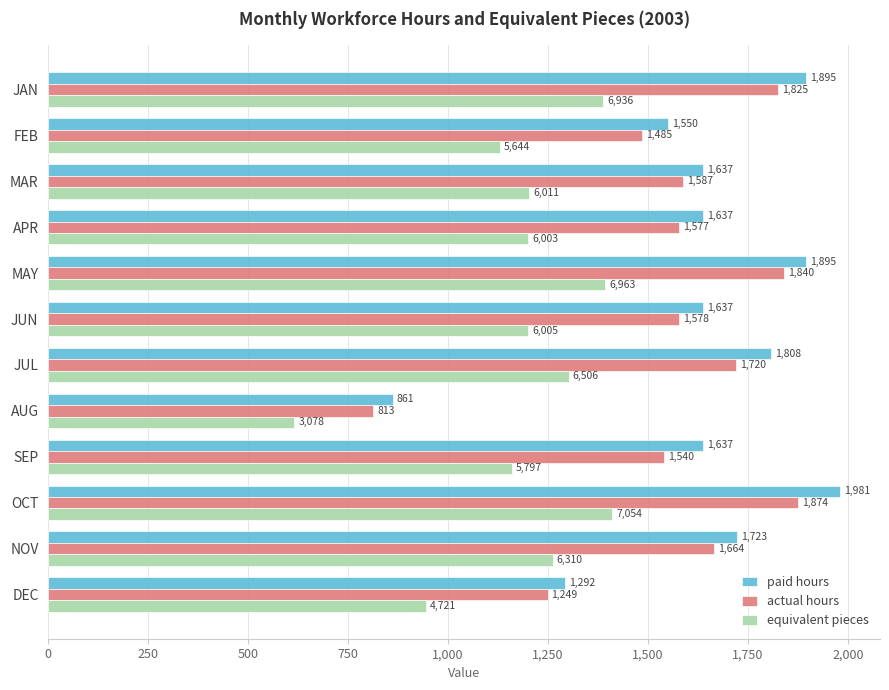

Which series changed the most between MAY and DEC?

paid hours